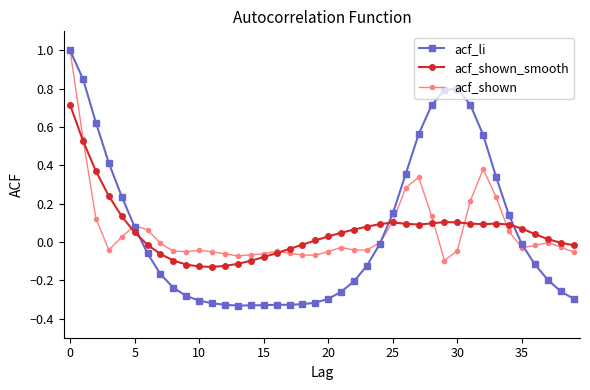

How many series are shown in this chart?

3